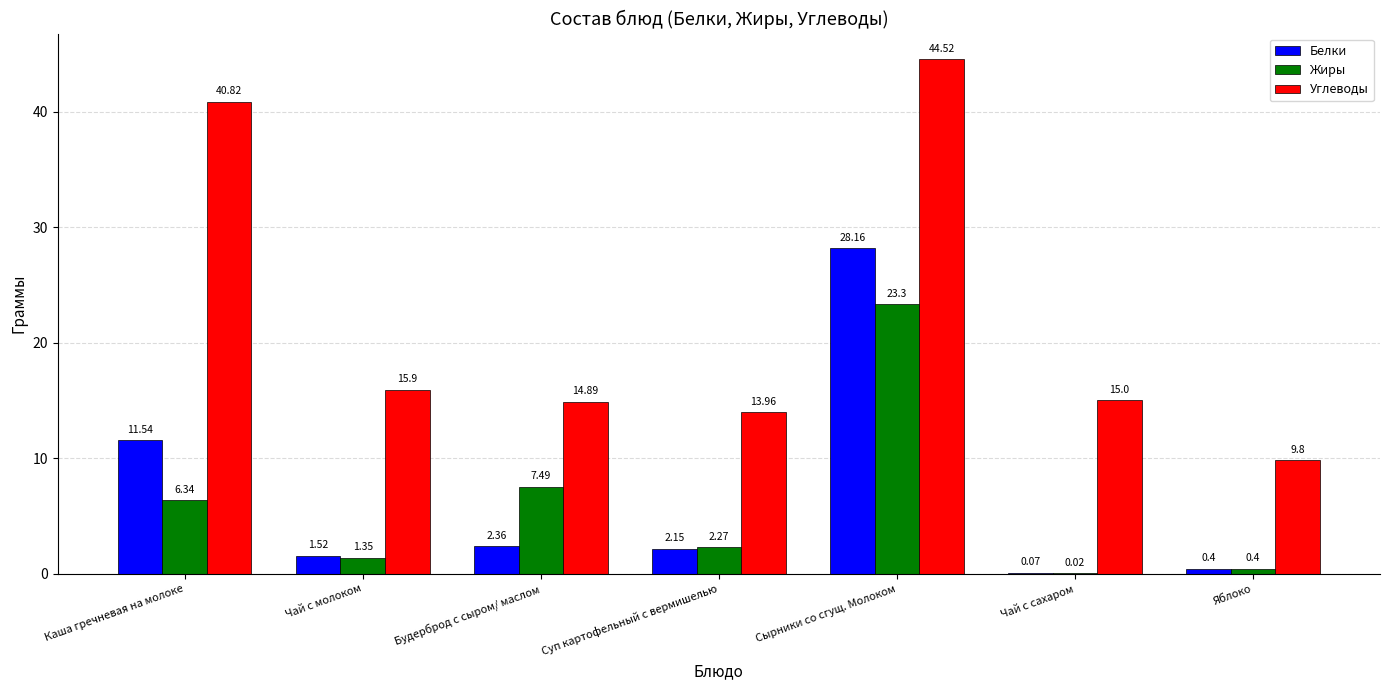

Which series changed the most between Каша гречневая на молоке and Будерброд с сыром/ маслом?

Углеводы